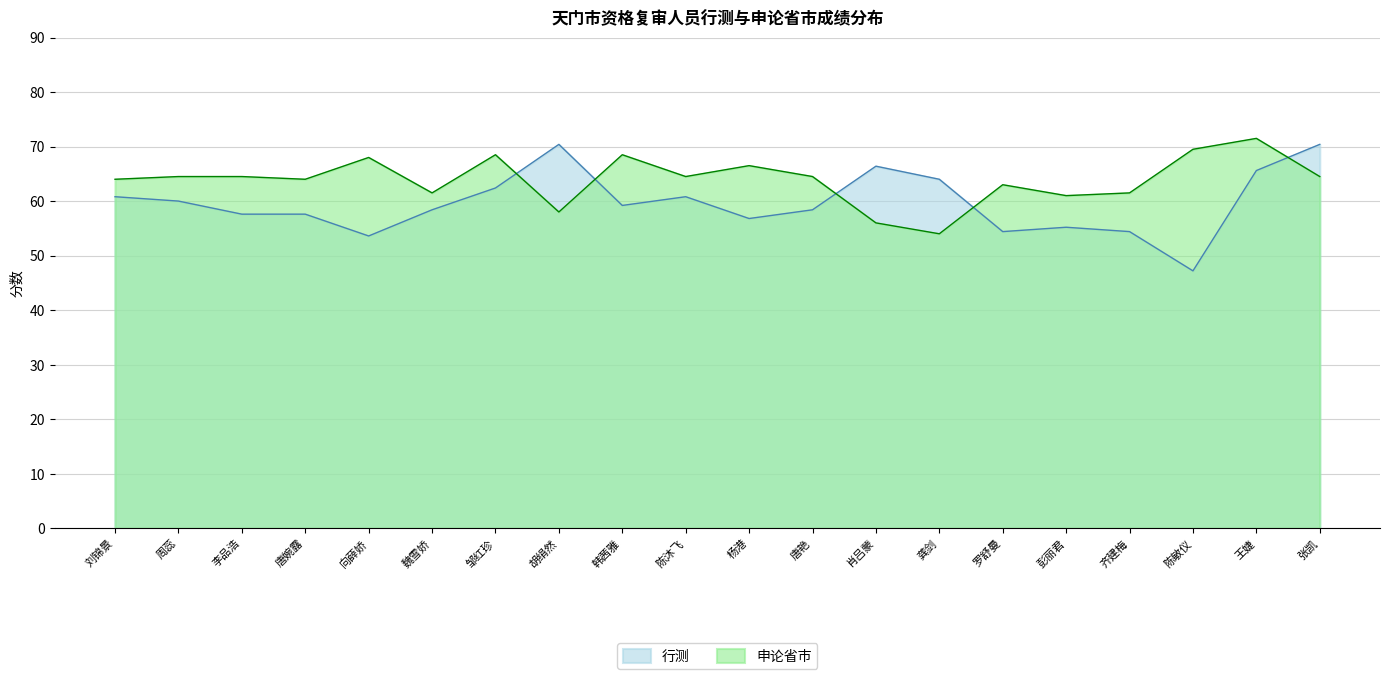

How many intersections are there between 申论省市 and 行测?

5